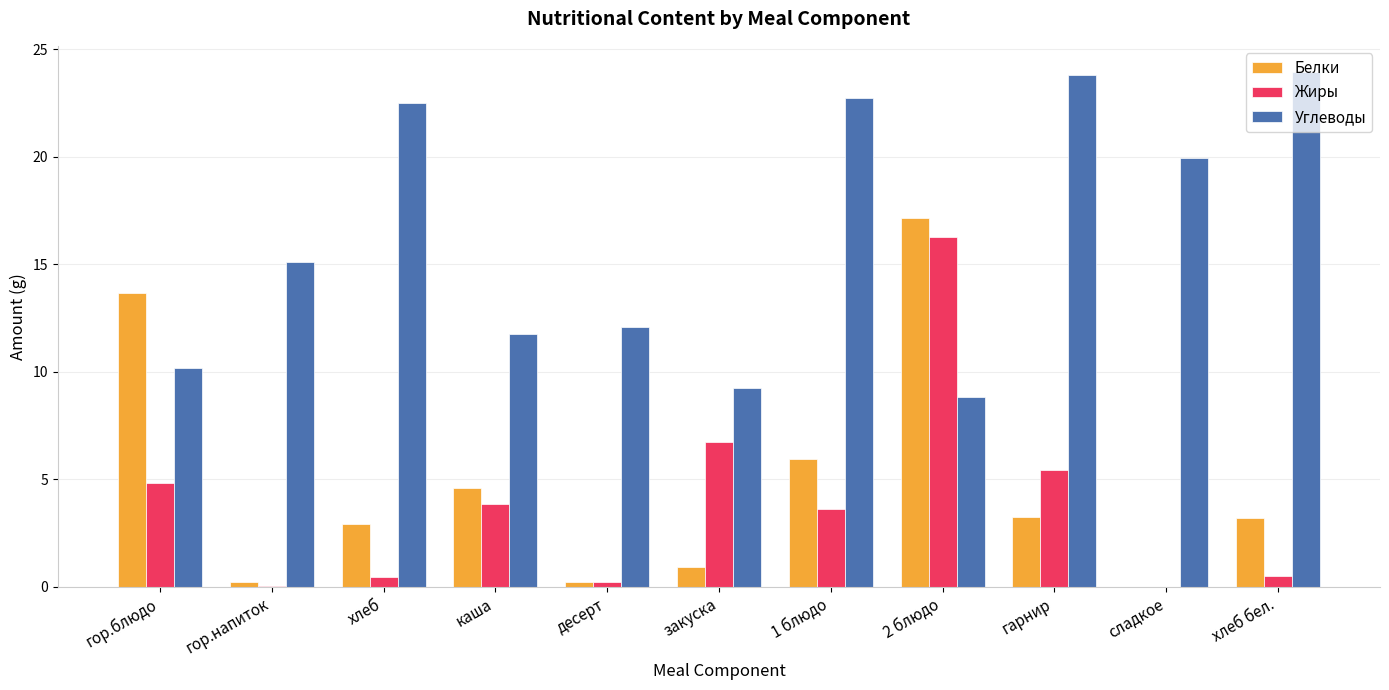

At which category is the sum across all series the highest?

2 блюдо